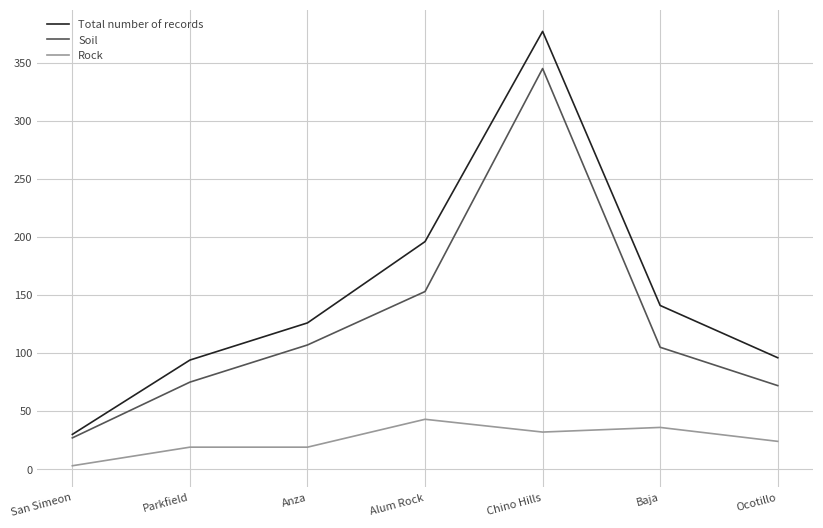

List the series in order of their peak value, lowest first.

Rock, Soil, Total number of records